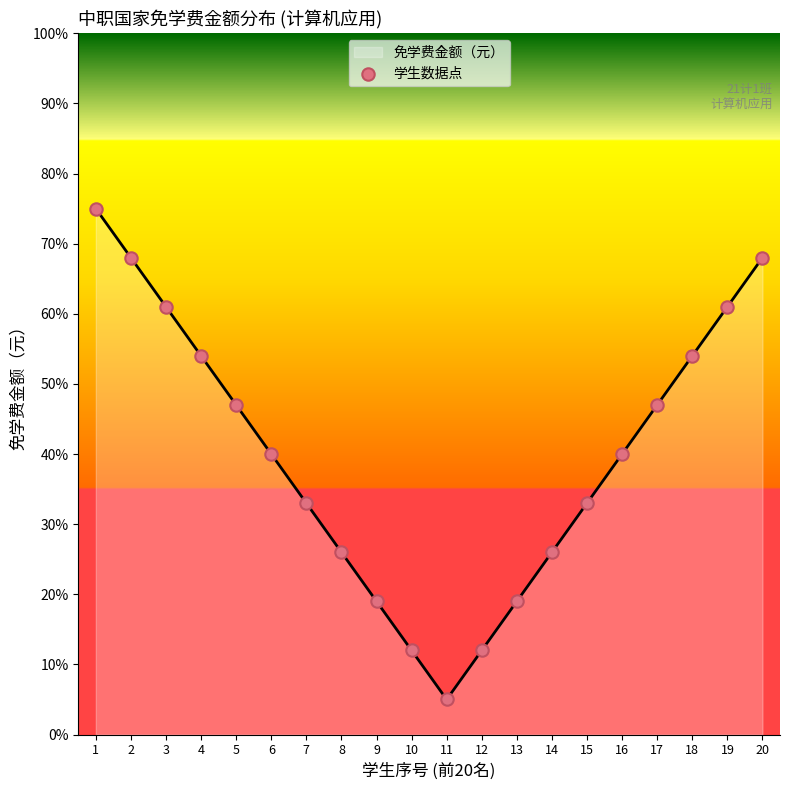

What is the ratio of the value at 18 to the value at 8?

2.1